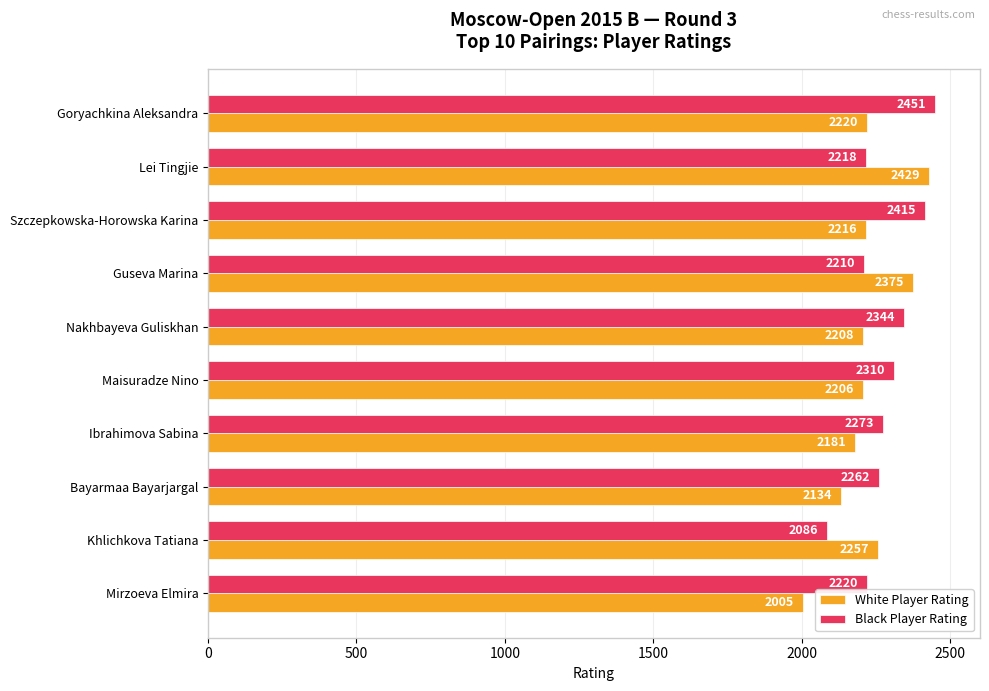

Which series has the largest total across all categories?

Black Player Rating